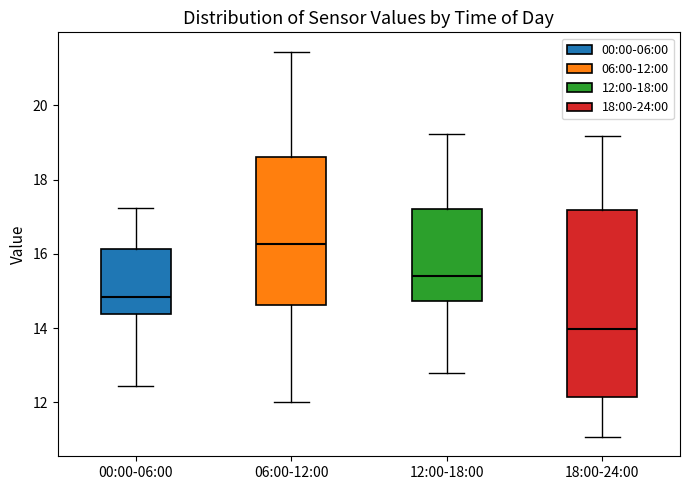

Reading left to right, transcribe this box plot: for each box, give where its median line is, the range the box spans, and where its two whiskers end, as read against the y-axis. The values are not printed on the chart, so give them approximately, as read against the axis.

00:00-06:00: median 14.8, box 14.4 to 16.2, whiskers 12.4 to 17.2
06:00-12:00: median 16.2, box 14.6 to 18.6, whiskers 12.0 to 21.4
12:00-18:00: median 15.4, box 14.8 to 17.2, whiskers 12.8 to 19.2
18:00-24:00: median 14.0, box 12.2 to 17.2, whiskers 11.0 to 19.2